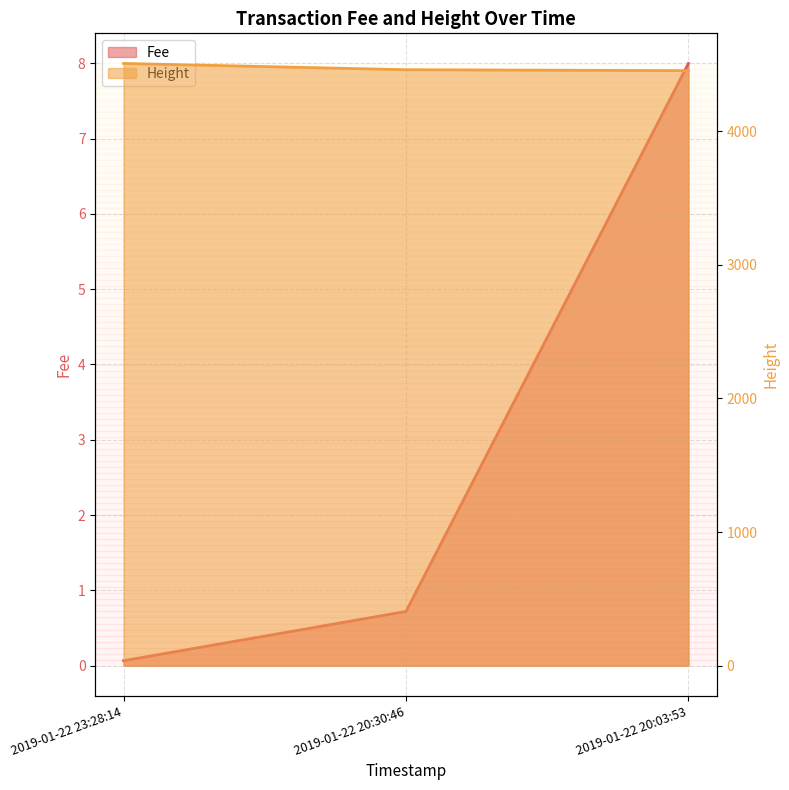

Which category has the lowest value in the Height series?

2019-01-22 20:03:53